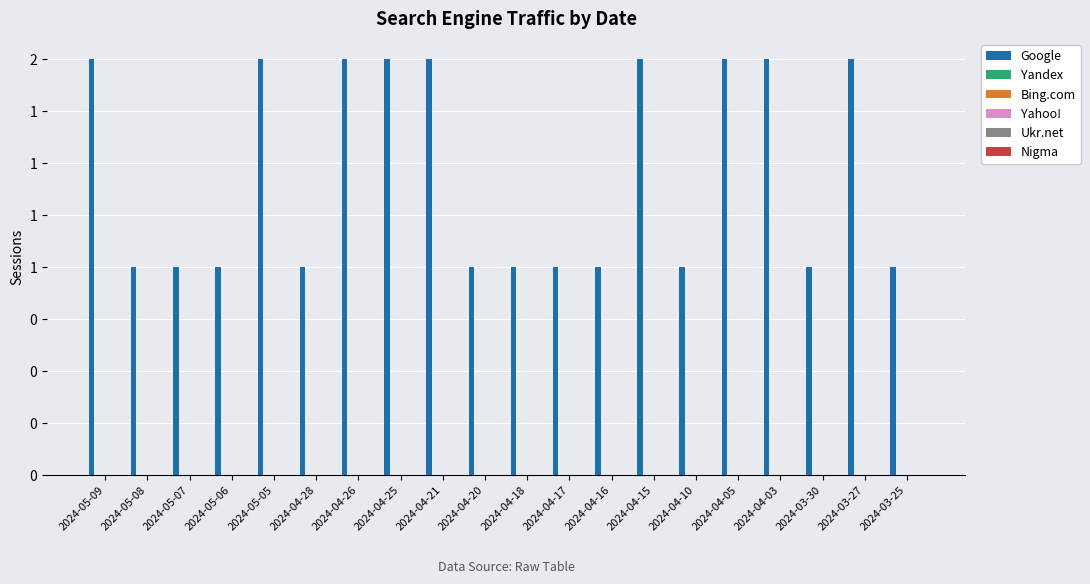

Does the chart contain any negative values?

No